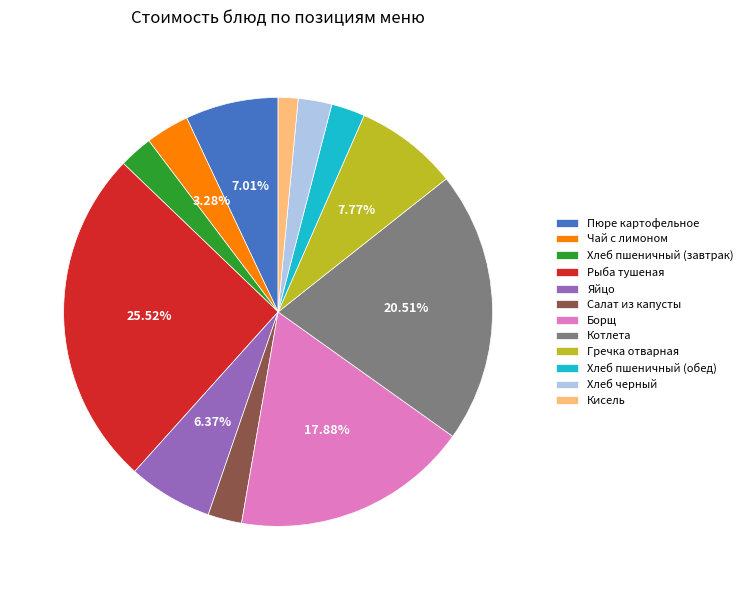

Combined, what portion of the pie is Чай с лимоном and Рыба тушеная?

28.8%